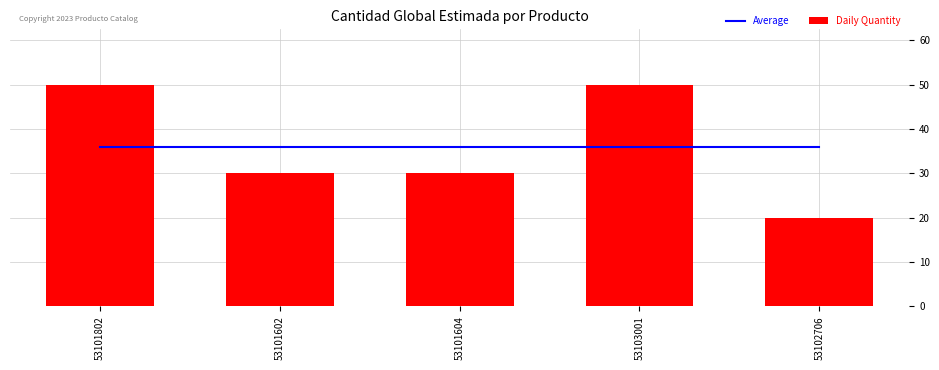

What is the label of the 5th bar from the left?

53102706